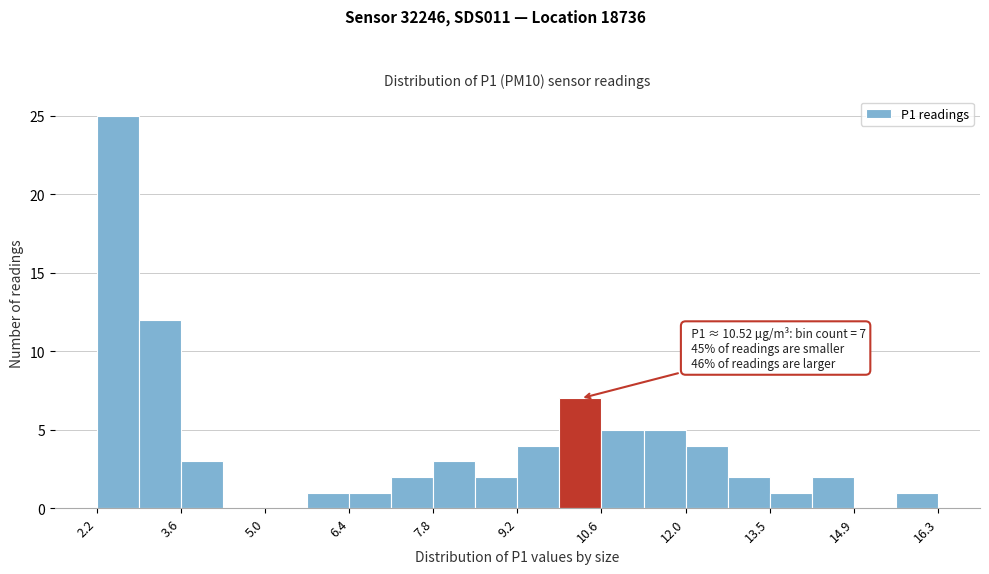

Around what value on the x-axis is the tallest bar? Give the approximate position of its centre, as read against the axis.

2.6